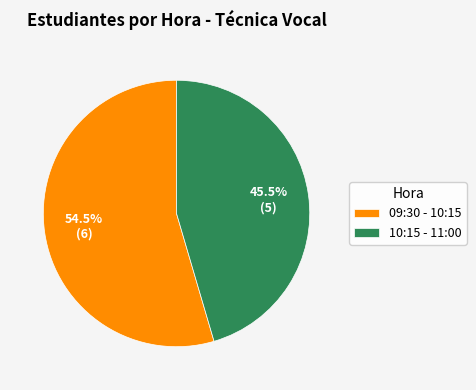

Rank the categories by value from lowest to highest.

10:15 - 11:00, 09:30 - 10:15